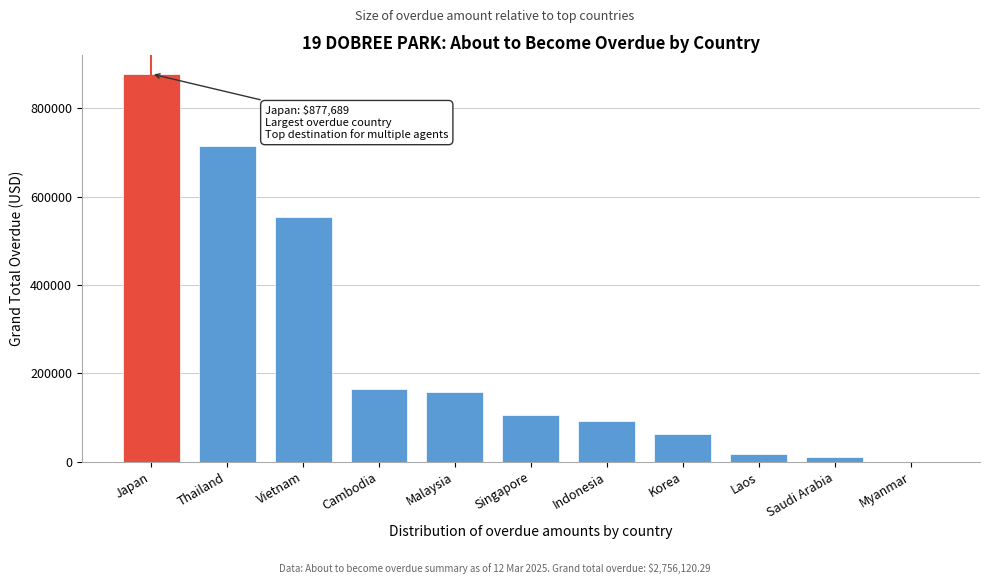

Reading right to left, what are all the values shown in this chart?

Myanmar=0.0	Saudi Arabia=10368.2	Laos=17573.0	Korea=61987.0	Indonesia=90970.6	Singapore=105506.9	Malaysia=158412.7	Cambodia=165216.8	Vietnam=553995.4	Thailand=714400.3	Japan=877689.4